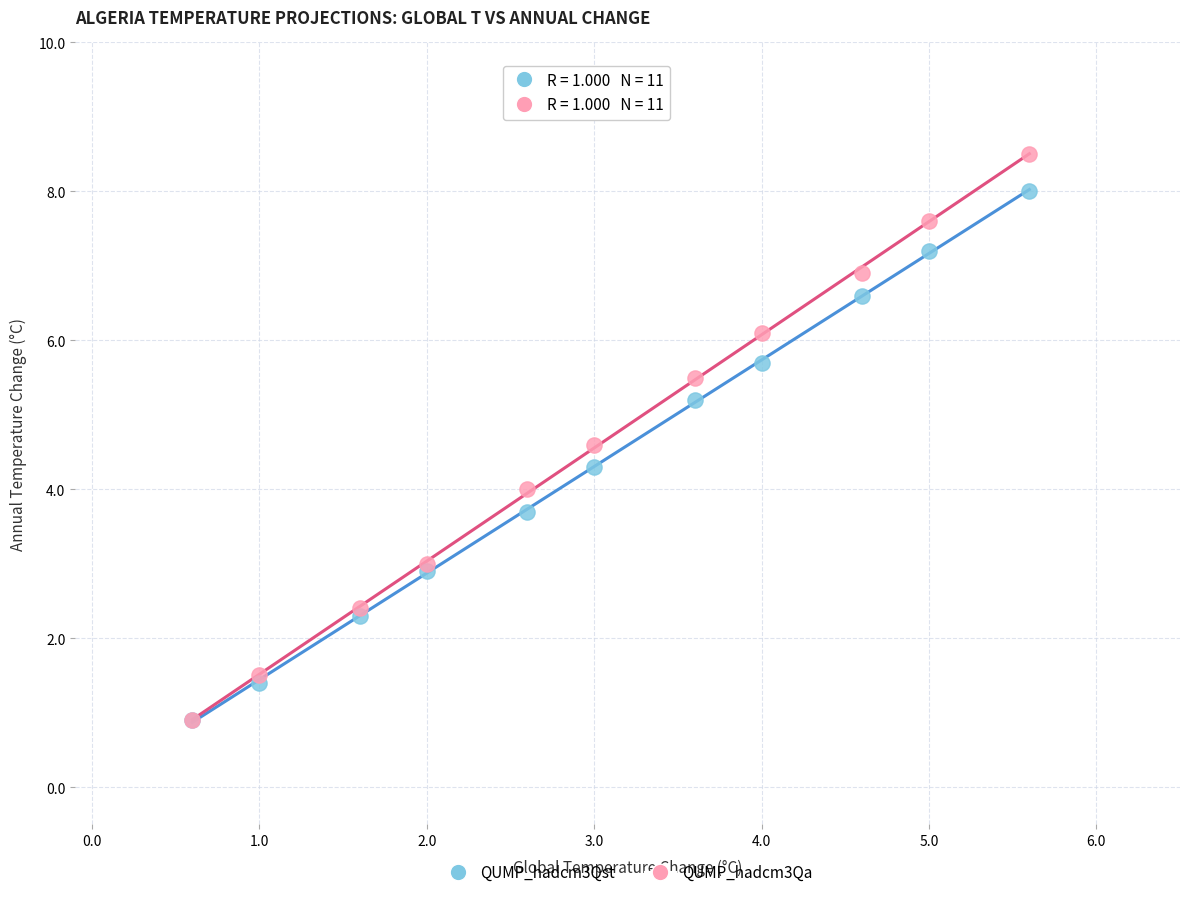

Which series has the widest spread of Y values?

QUMP_hadcm3Qa